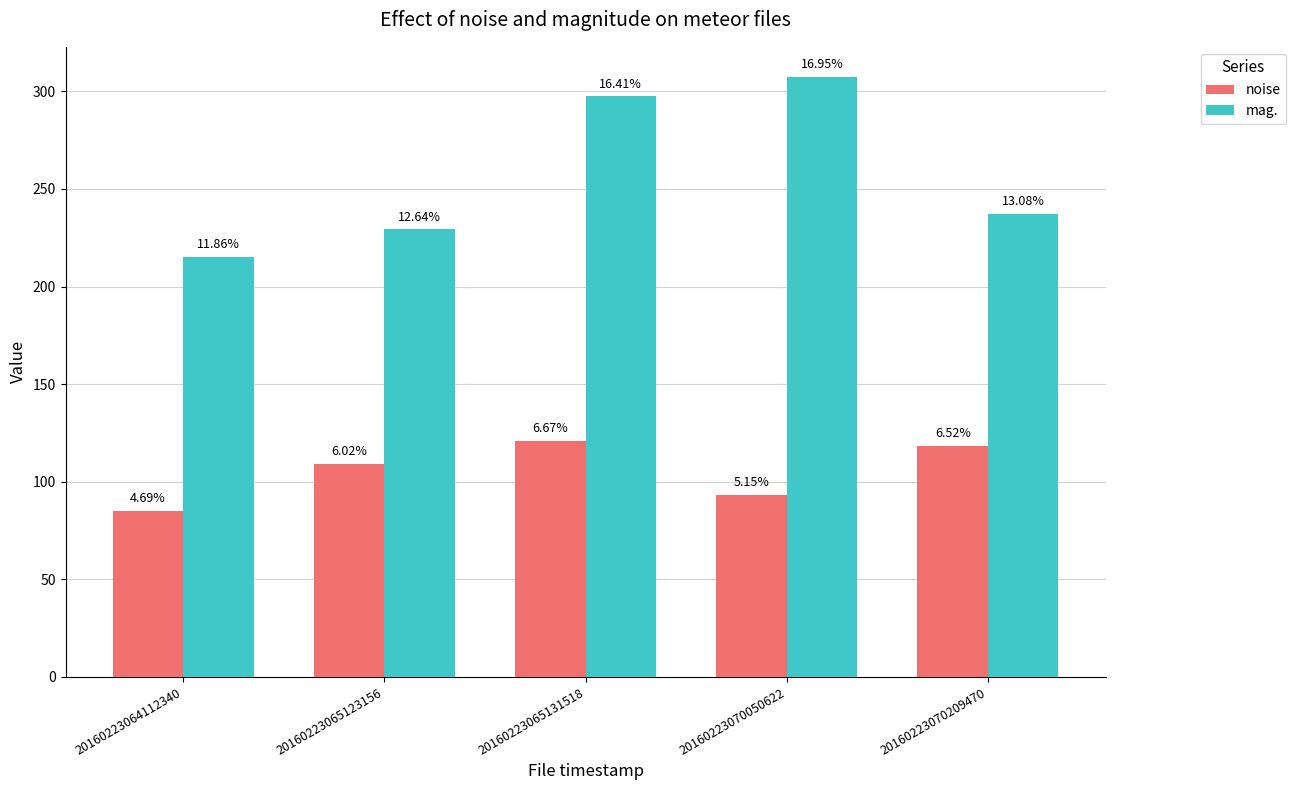

How many groups of bars are there?

5